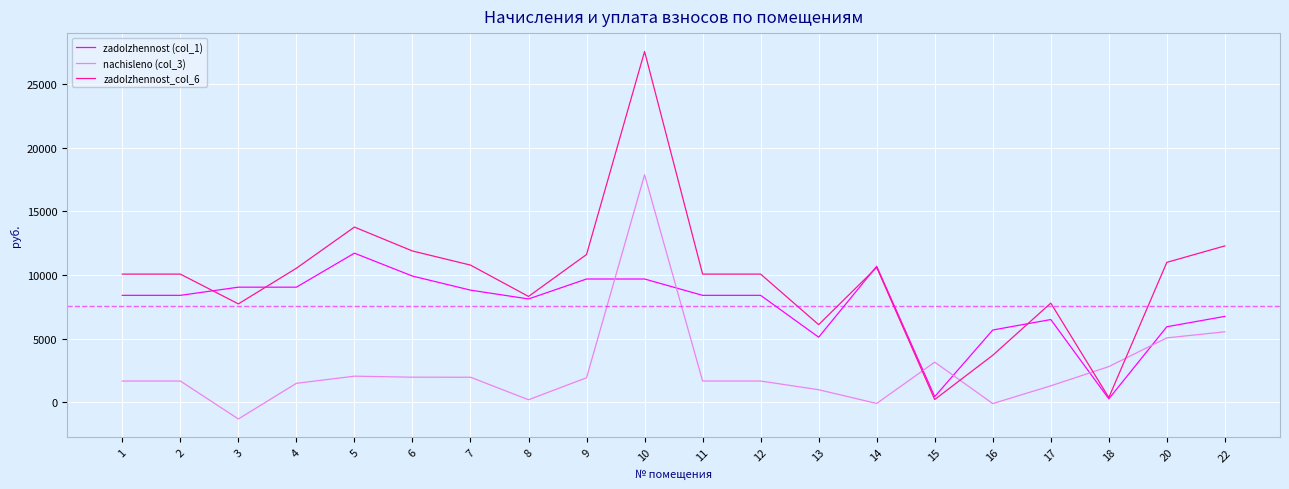

Is the value of zadolzhennost (col_1) at 5 greater than the value of nachisleno (col_3) at 6?

Yes